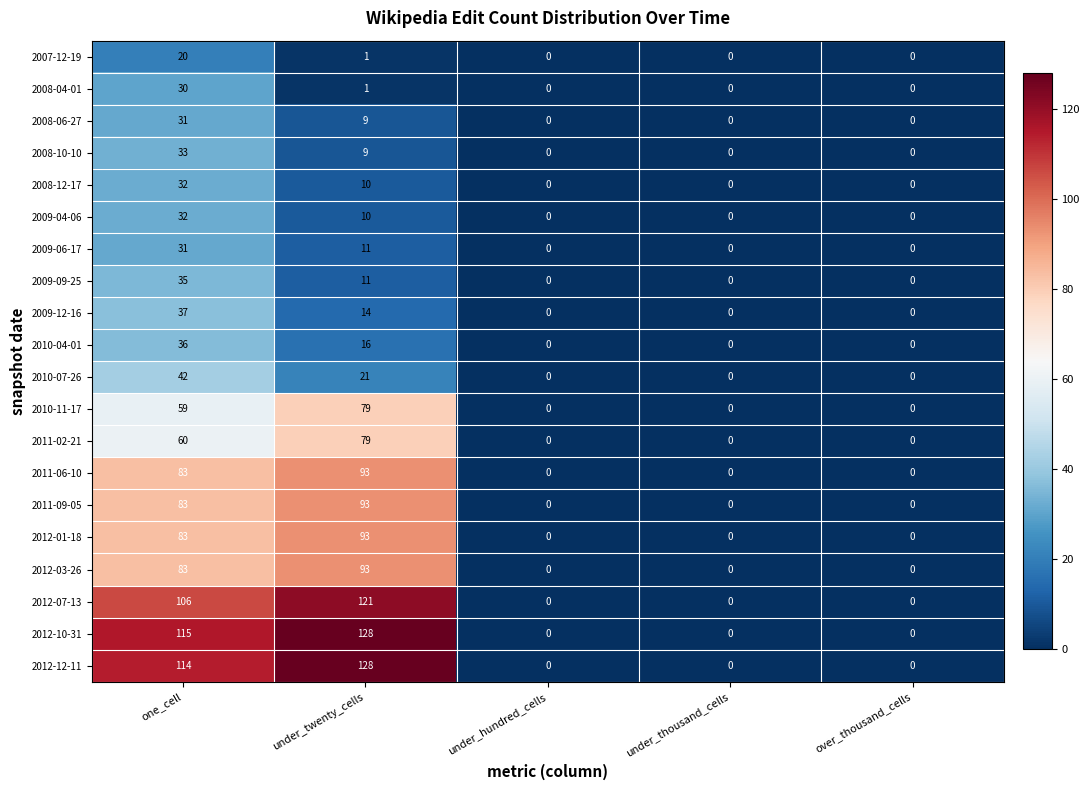

What is the average value of the 2008-04-01 series?

6